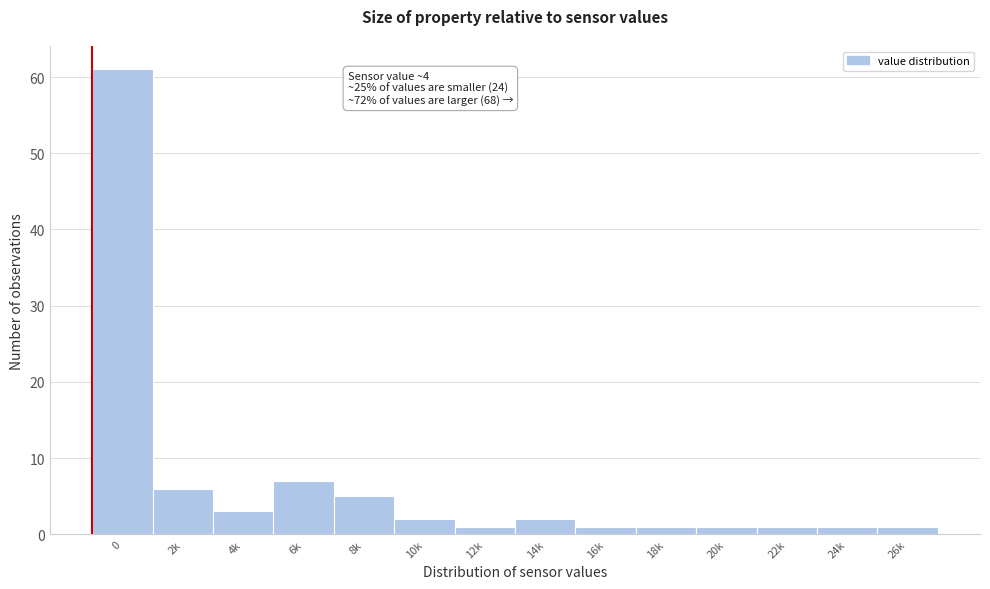

Reading left to right, transcribe all the data shown in this chart.

0=61	2k=6	4k=3	6k=7	8k=5	10k=2	12k=1	14k=2	16k=1	18k=1	20k=1	22k=1	24k=1	26k=1